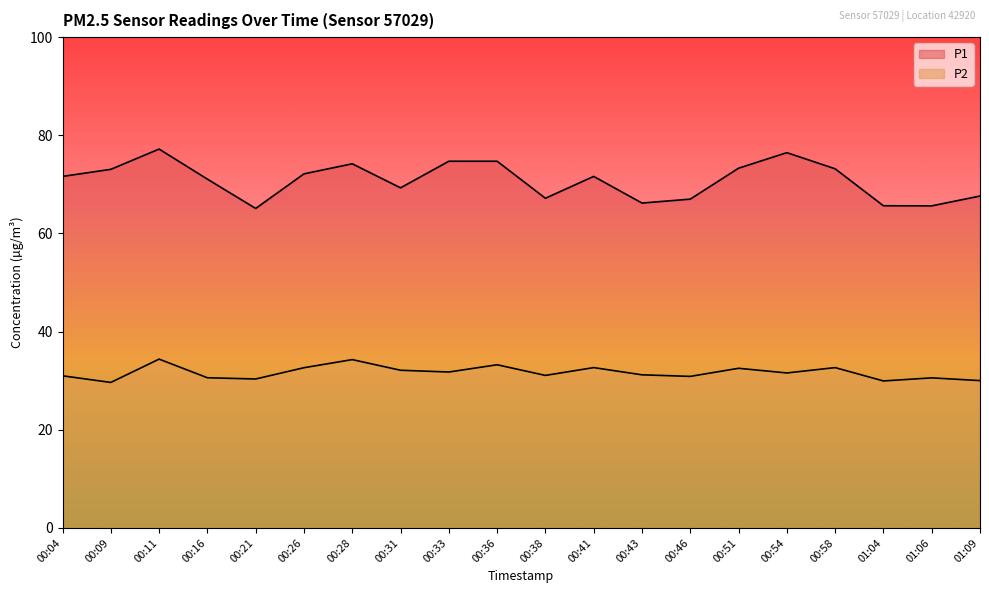

What is the value of the P1 point at the 10th from the left?

74.7